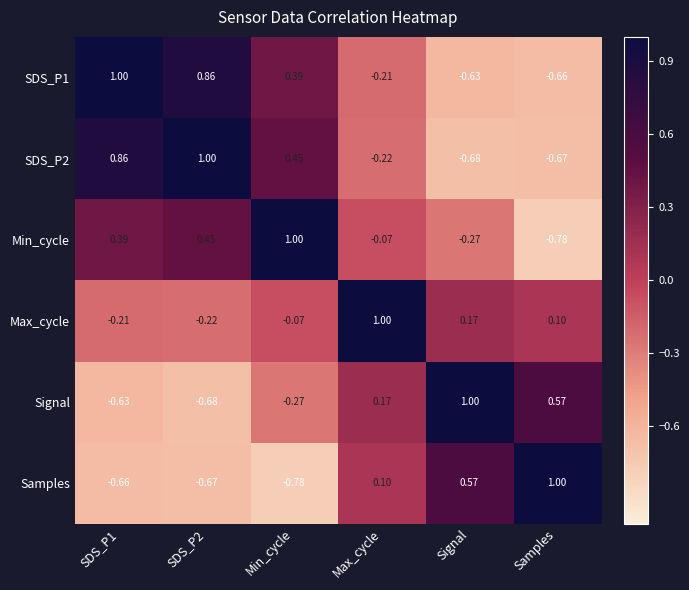

Count the number of categories in the chart.

6